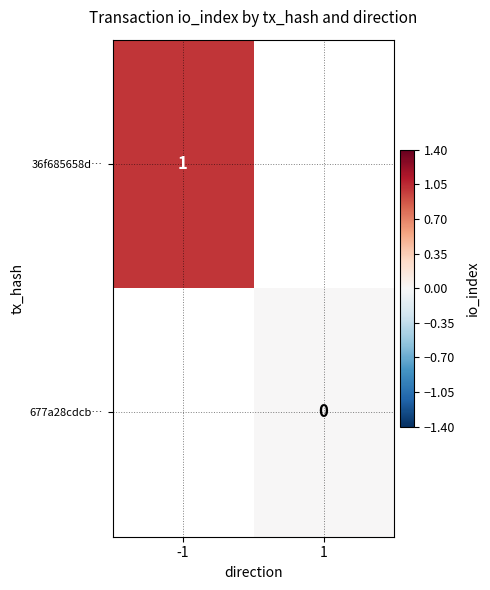

The value of 36f685658d… at -1 is 1. True or false?

True